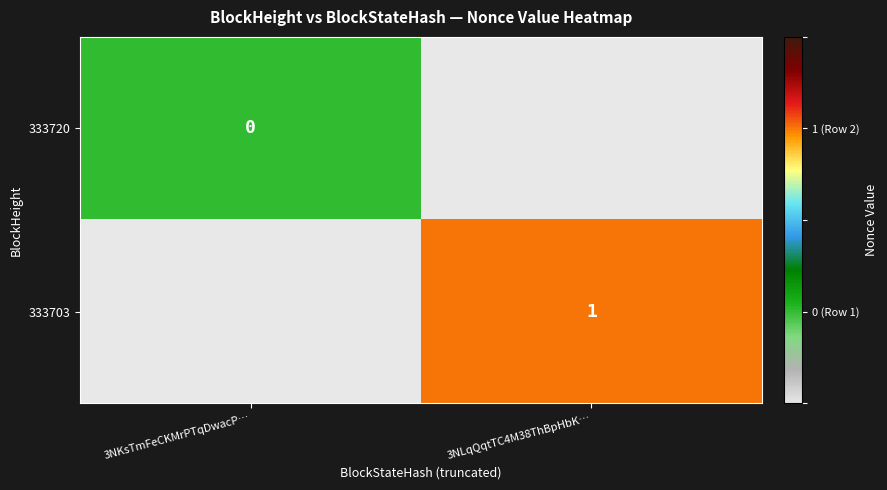

Between 3NKsTmFeCKMrPTqDwacP… and 3NLqQqtTC4M38ThBpHbK…, which is larger?

3NLqQqtTC4M38ThBpHbK…